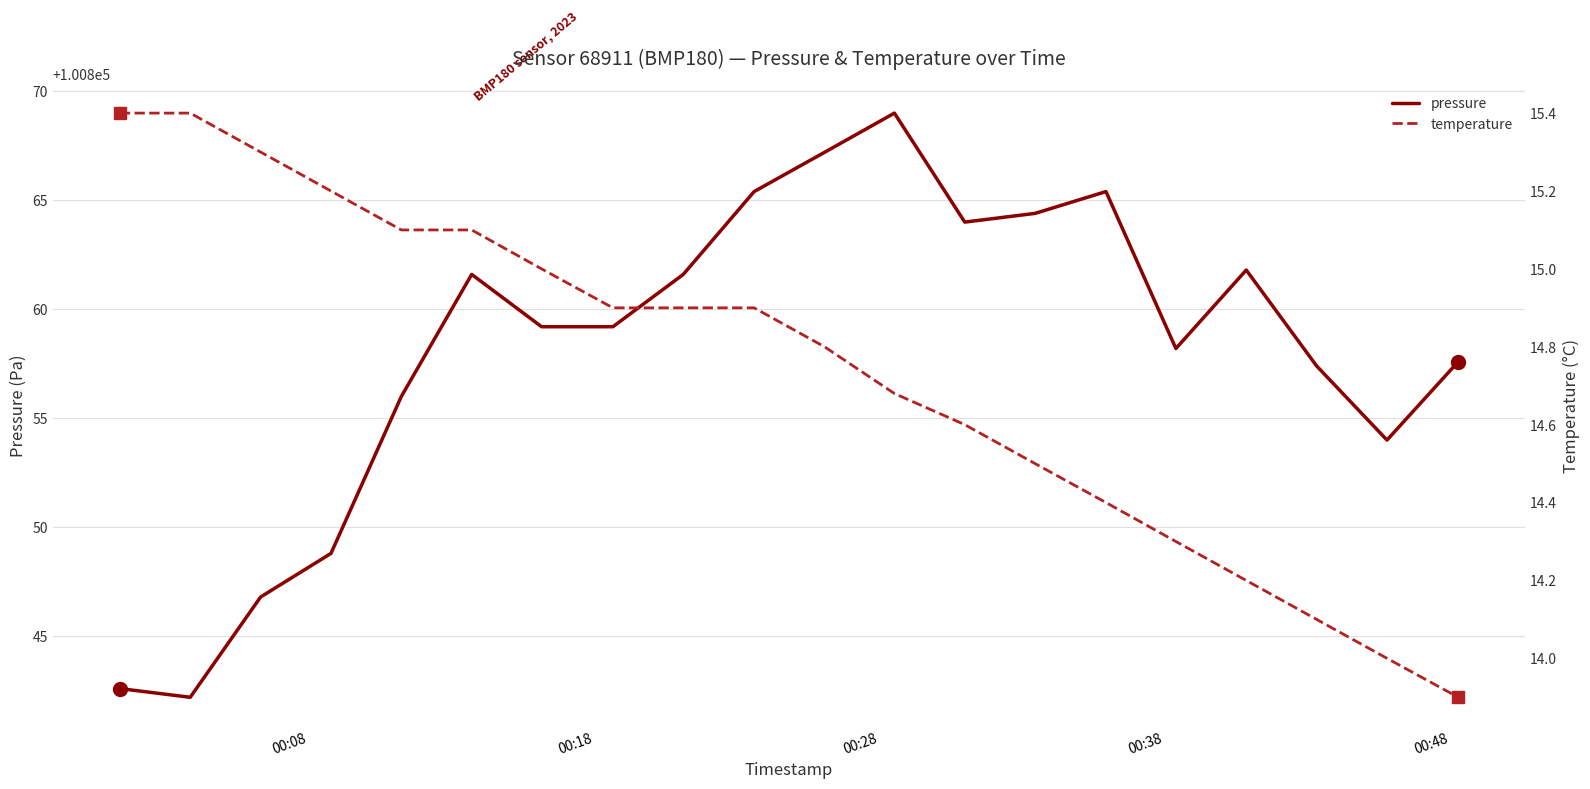

What is the highest value of the pressure series?

100869.0